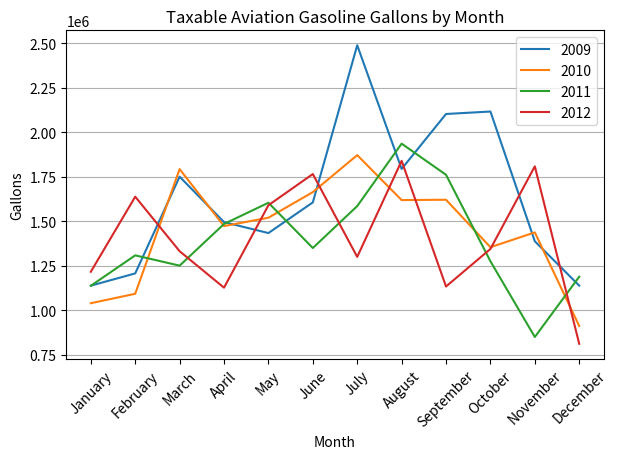

Between April and June, which series saw the biggest shift?

2012